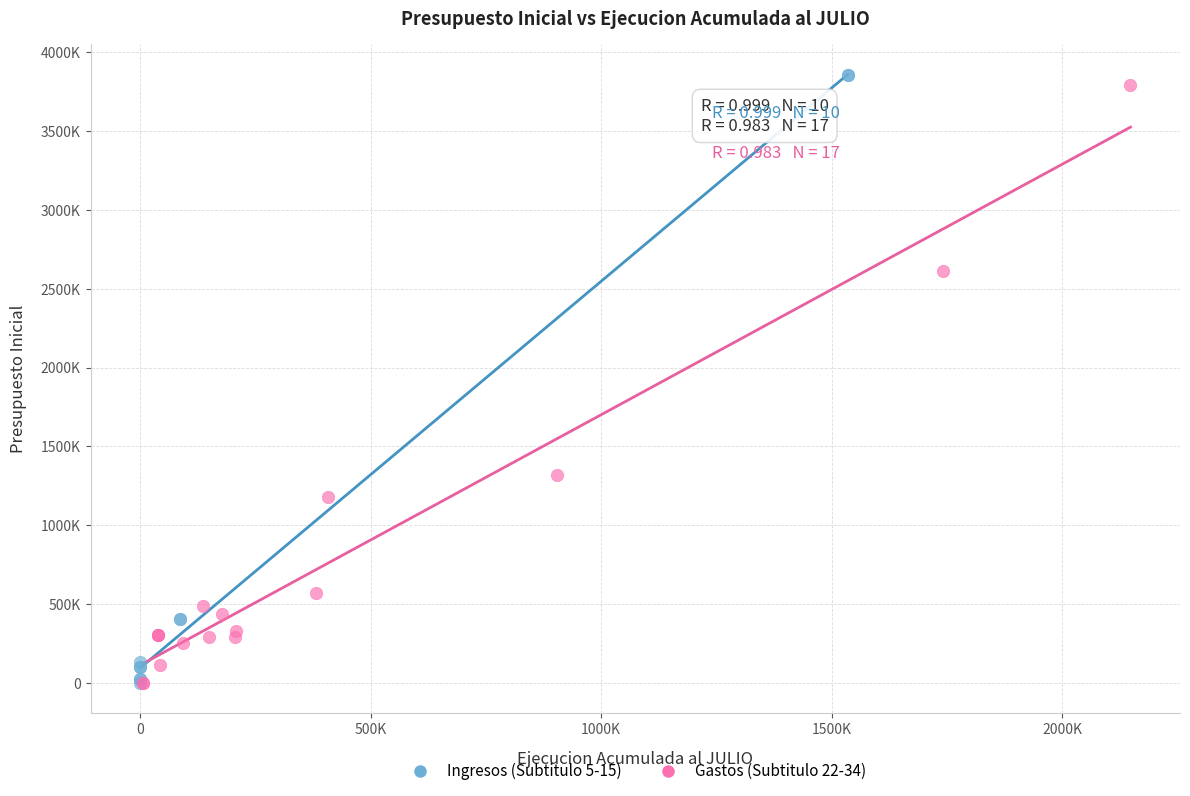

Which series reaches the maximum Y coordinate?

Ingresos (Subtitulo 5-15)